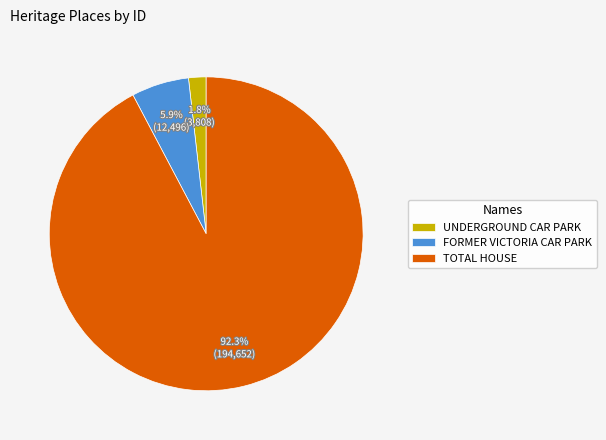

What percentage is NOT represented by TOTAL HOUSE?

7.7%